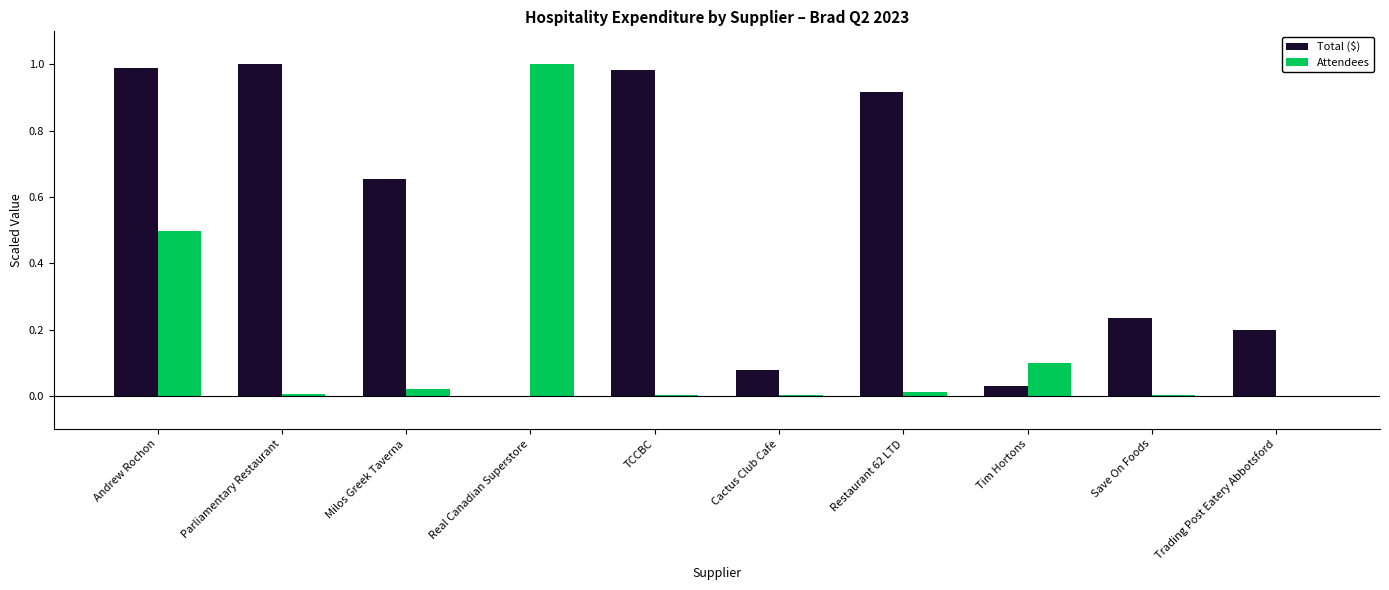

Between Cactus Club Cafe and Trading Post Eatery Abbotsford, which series saw the biggest shift?

Total ($)